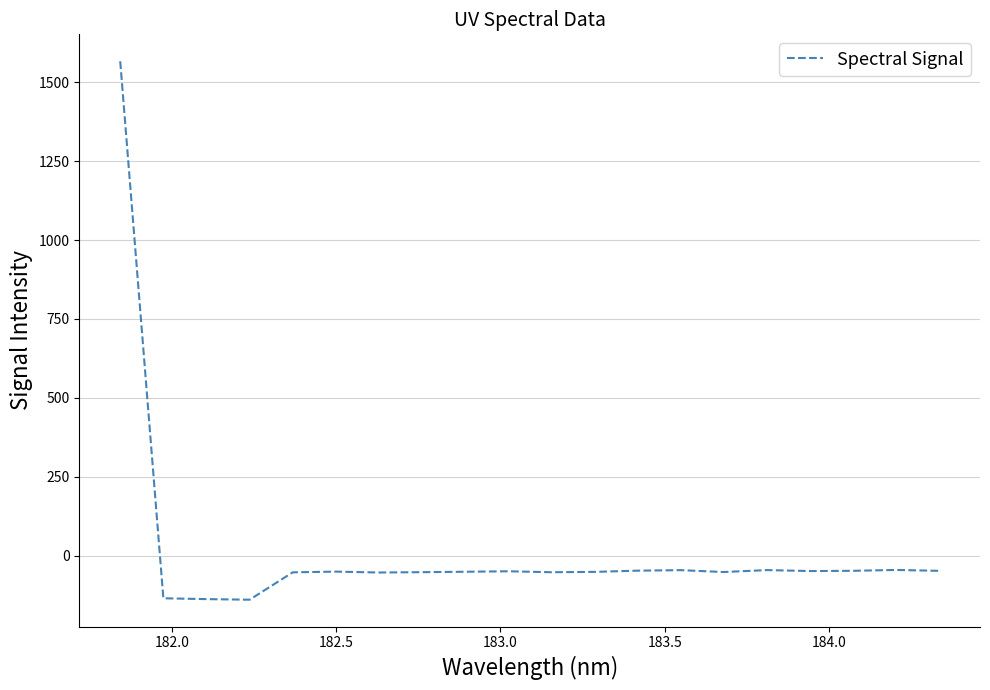

What is the greatest value displayed?

1566.1